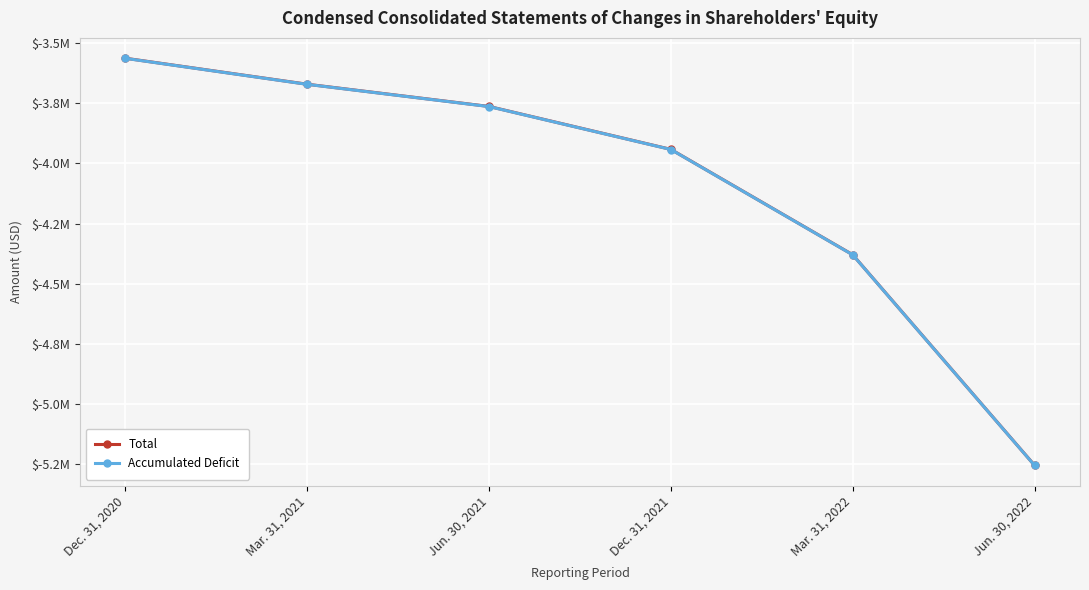

The Total series shows -3941965 at Dec. 31, 2021. True or false?

True